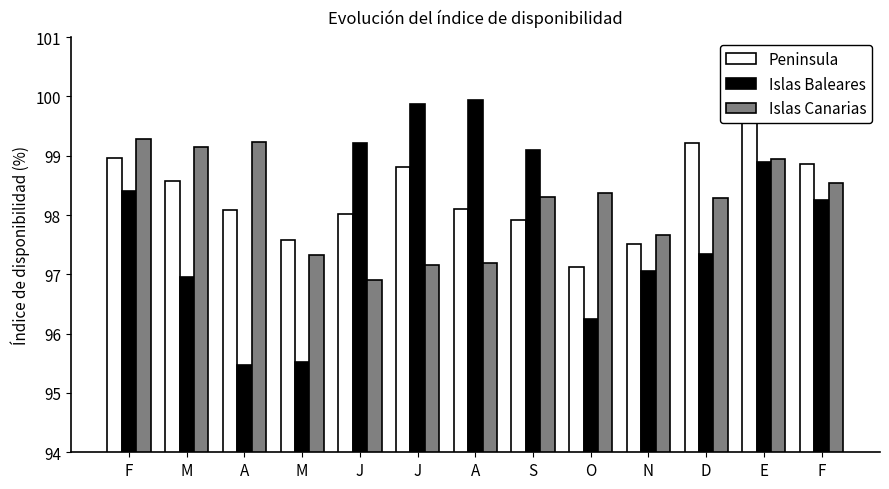

Reading right to left, what are all the values shown in this chart?

Peninsula: 98.9	99.7	99.2	97.5	97.1	97.9	98.1	98.8	98.0	97.6	98.1	98.6	99.0
Islas Baleares: 98.2	98.9	97.3	97.1	96.2	99.1	99.9	99.9	99.2	95.5	95.5	97.0	98.4
Islas Canarias: 98.5	99.0	98.3	97.7	98.4	98.3	97.2	97.2	96.9	97.3	99.2	99.2	99.3